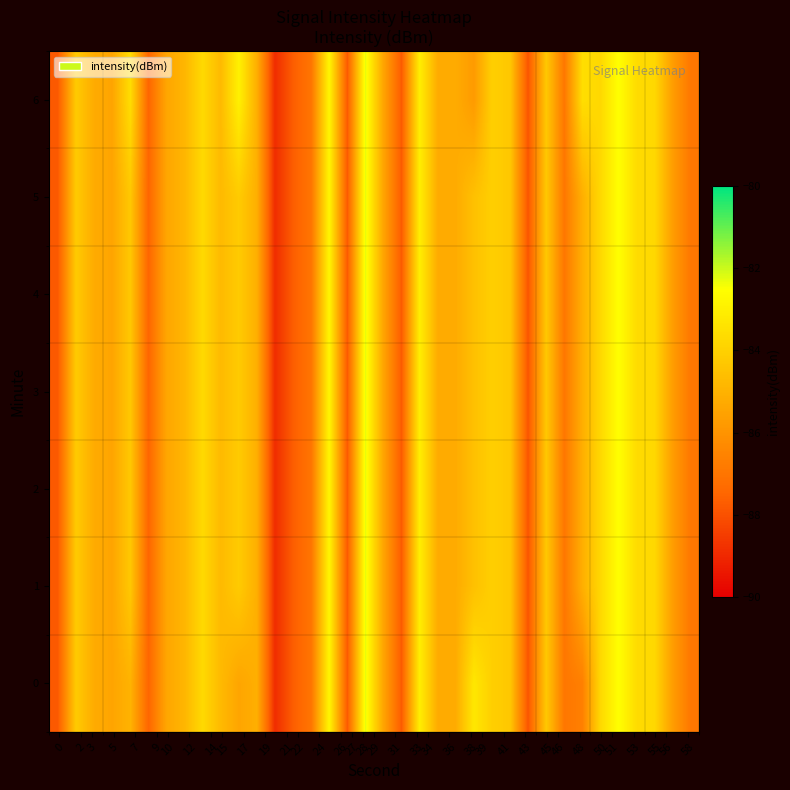

Count the number of categories in the chart.

36